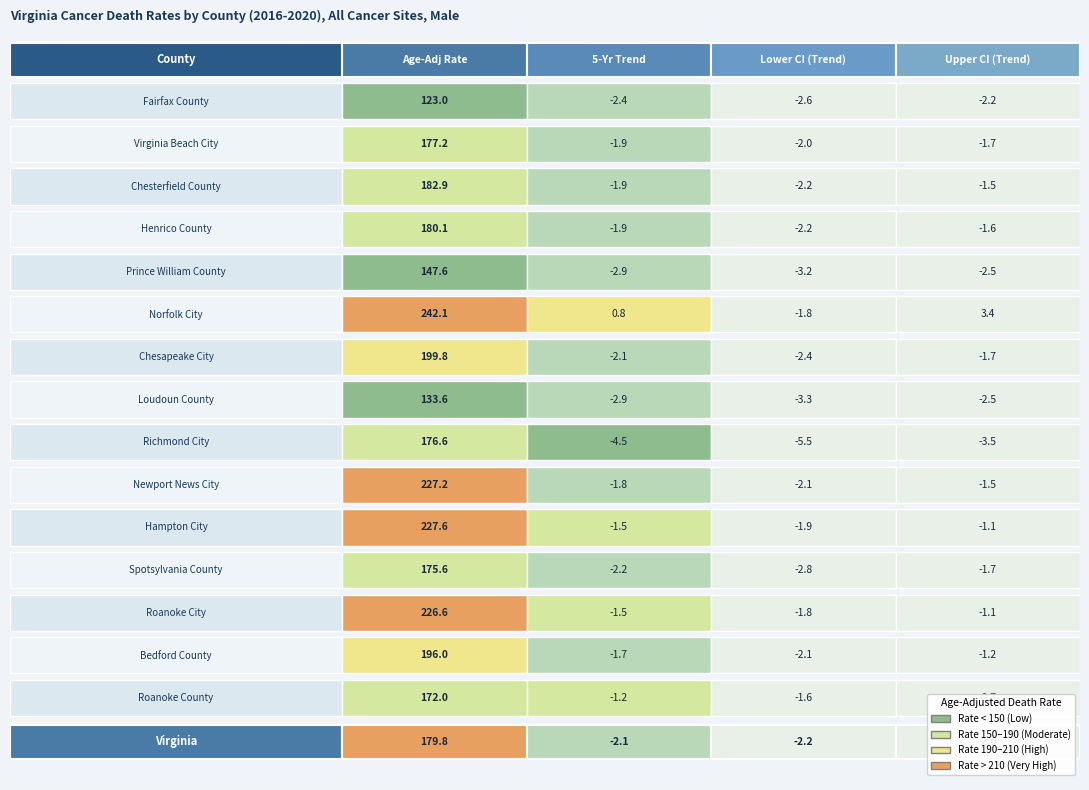

Reading left to right, what are all the values shown in this chart?

Fairfax County: 123.0	-2.4	-2.6	-2.2
Virginia Beach City: 177.2	-1.9	-2.0	-1.7
Chesterfield County: 182.9	-1.9	-2.2	-1.5
Henrico County: 180.1	-1.9	-2.2	-1.6
Prince William County: 147.6	-2.9	-3.2	-2.5
Norfolk City: 242.1	0.8	-1.8	3.4
Chesapeake City: 199.8	-2.1	-2.4	-1.7
Loudoun County: 133.6	-2.9	-3.3	-2.5
Richmond City: 176.6	-4.5	-5.5	-3.5
Newport News City: 227.2	-1.8	-2.1	-1.5
Hampton City: 227.6	-1.5	-1.9	-1.1
Spotsylvania County: 175.6	-2.2	-2.8	-1.7
Roanoke City: 226.6	-1.5	-1.8	-1.1
Bedford County: 196.0	-1.7	-2.1	-1.2
Roanoke County: 172.0	-1.2	-1.6	-0.7